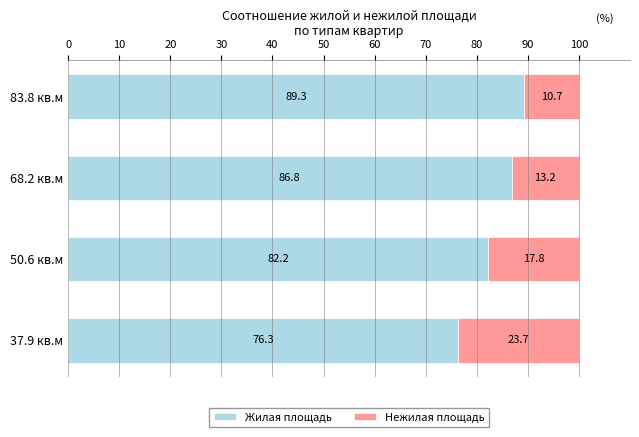

What is the lowest value of the Жилая площадь series?

76.3